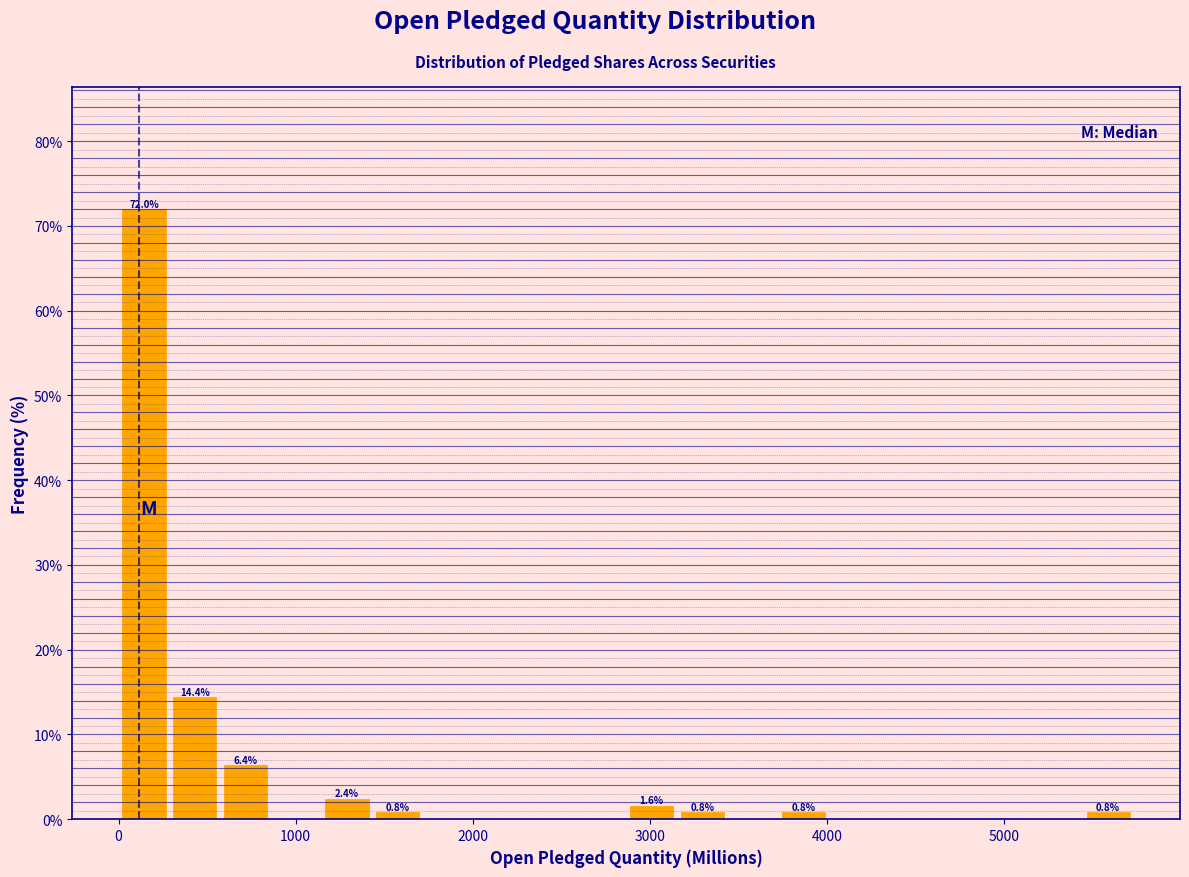

Read against the x-axis, roughly where is the centre of the tallest bar?

100